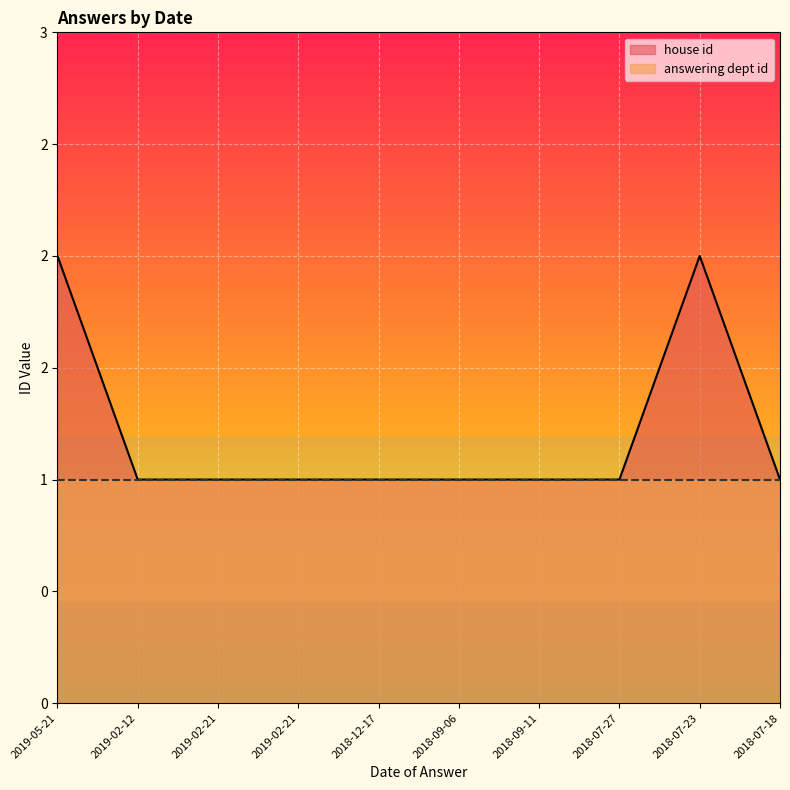

What is the label of the 7th point from the right?

2019-02-21